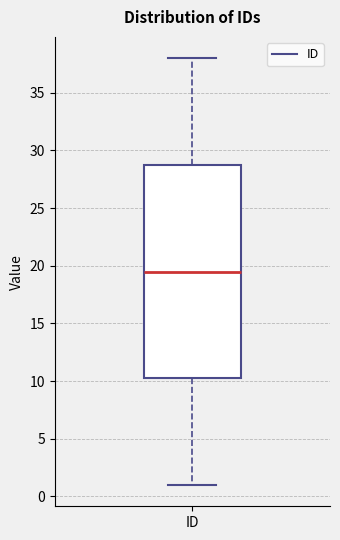

Transcribe this box plot: give where the median line is, the range the box spans, and where the two whiskers end, as read against the y-axis. The values are not printed on the chart, so give them approximately, as read against the axis.

median 19.5, box 10.5 to 29.0, whiskers 1.0 to 38.0